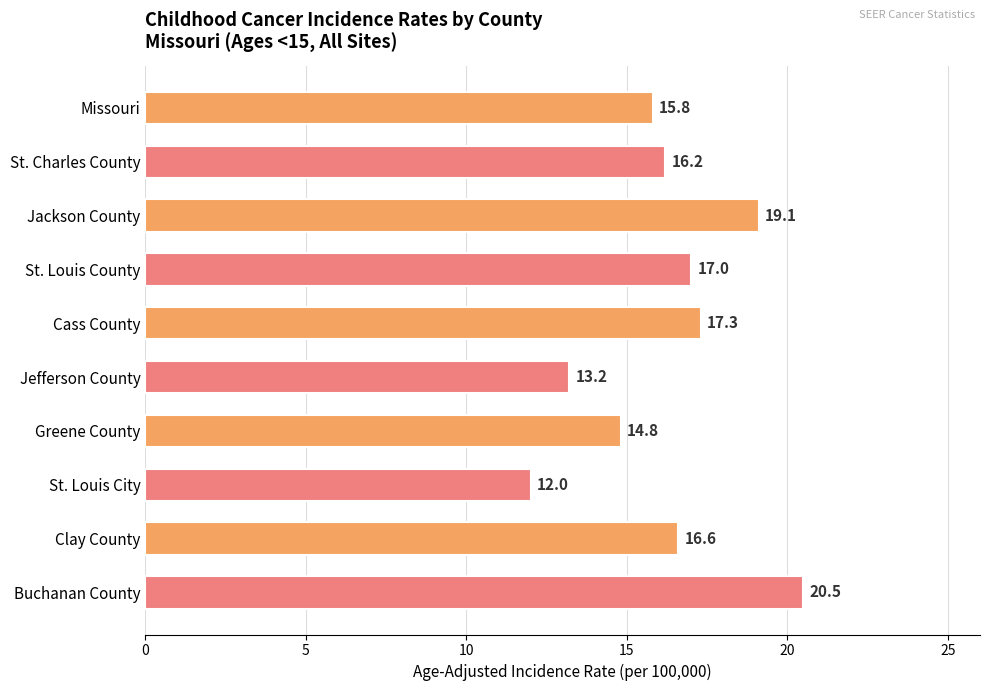

Approximately how many times larger is the value at St. Louis City compared to Jackson County?

0.6